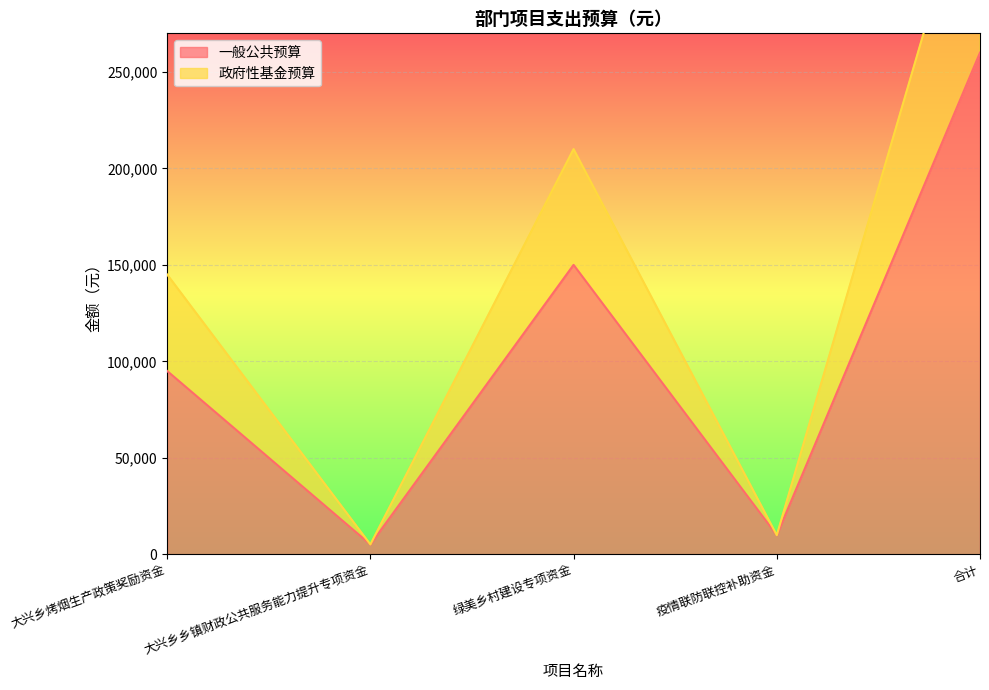

What is the difference between the maximum and minimum values in the 政府性基金预算 series?

364900